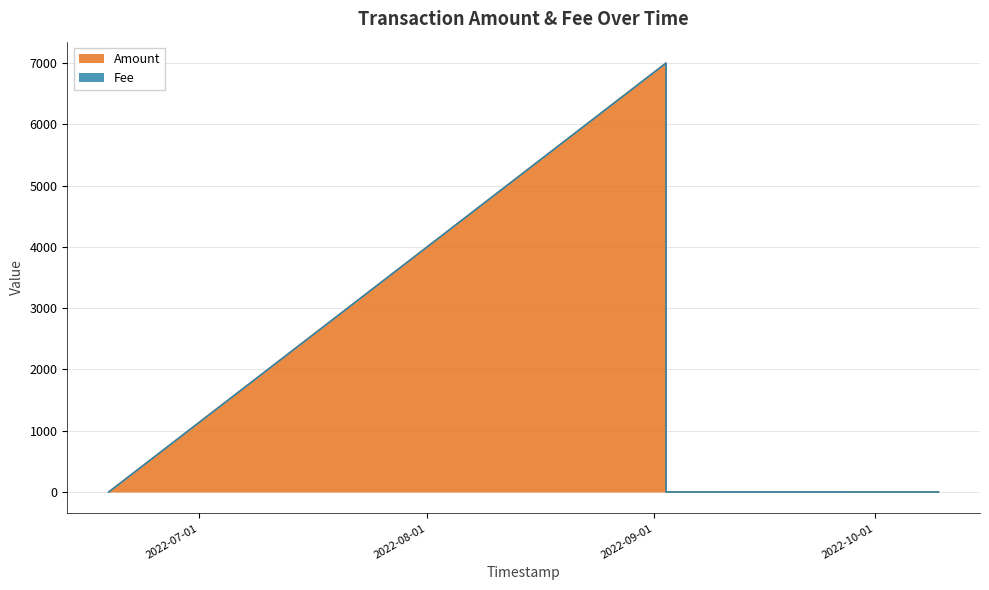

What is the difference between the maximum and minimum values?

7000.3